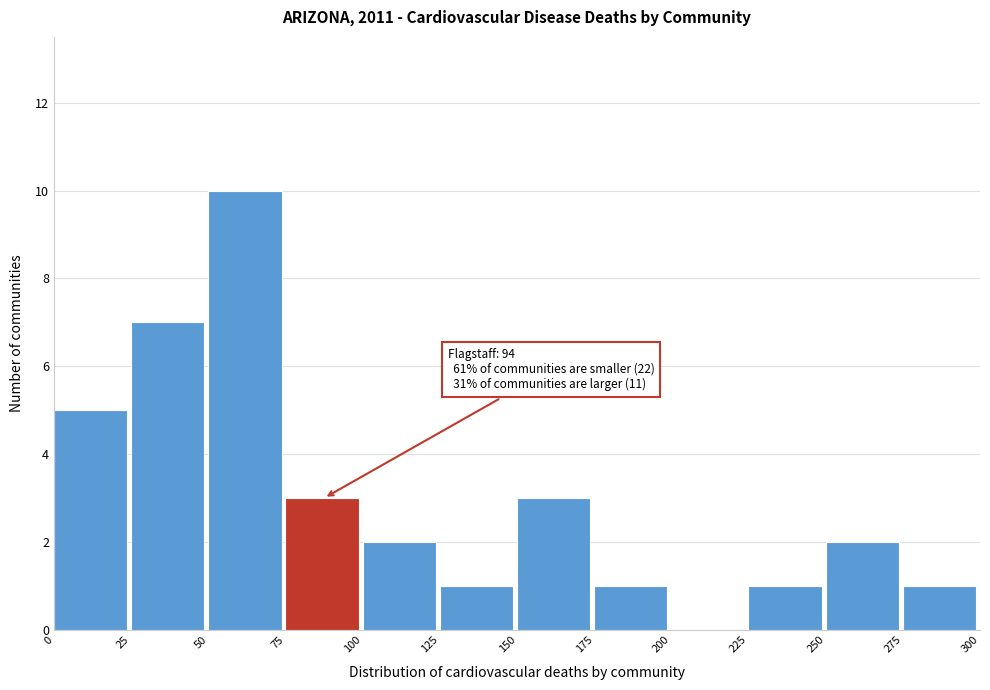

Which range on the x-axis has the tallest bar?

50 to 75